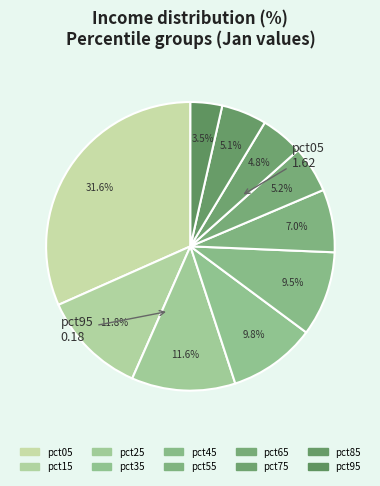

How many slices are in this pie chart?

10